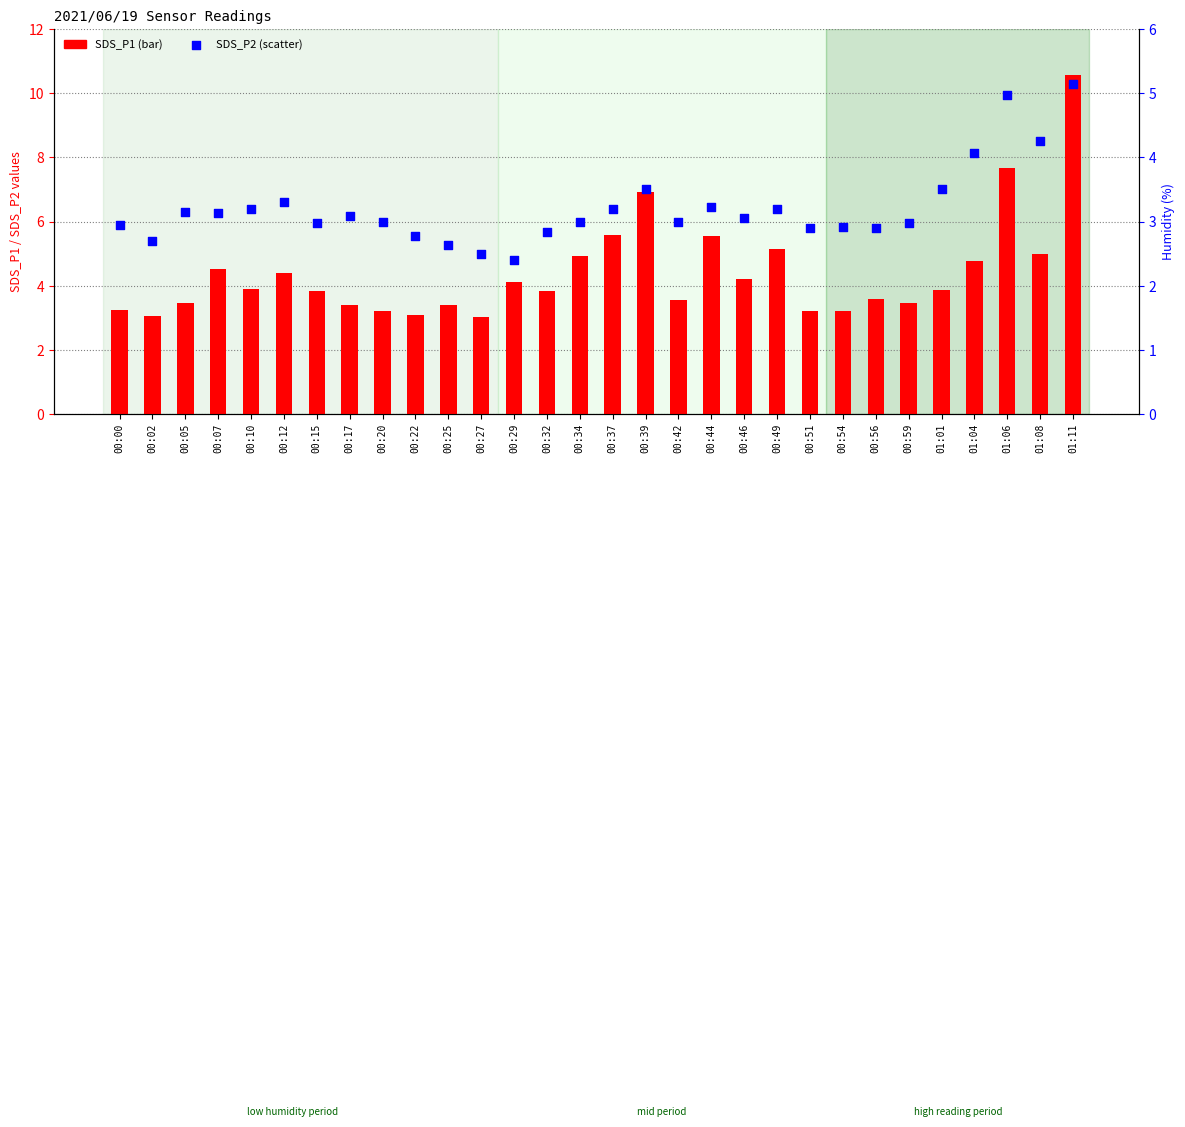

Which series reaches the maximum Y coordinate?

SDS_P1